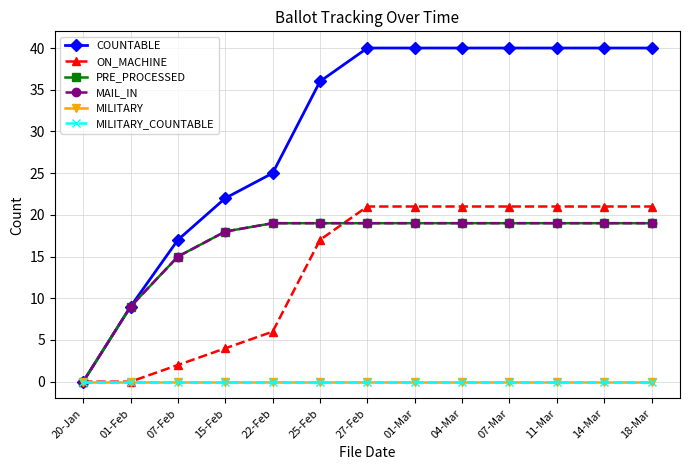

True or false: MILITARY_COUNTABLE and MILITARY intersect in this chart.

False